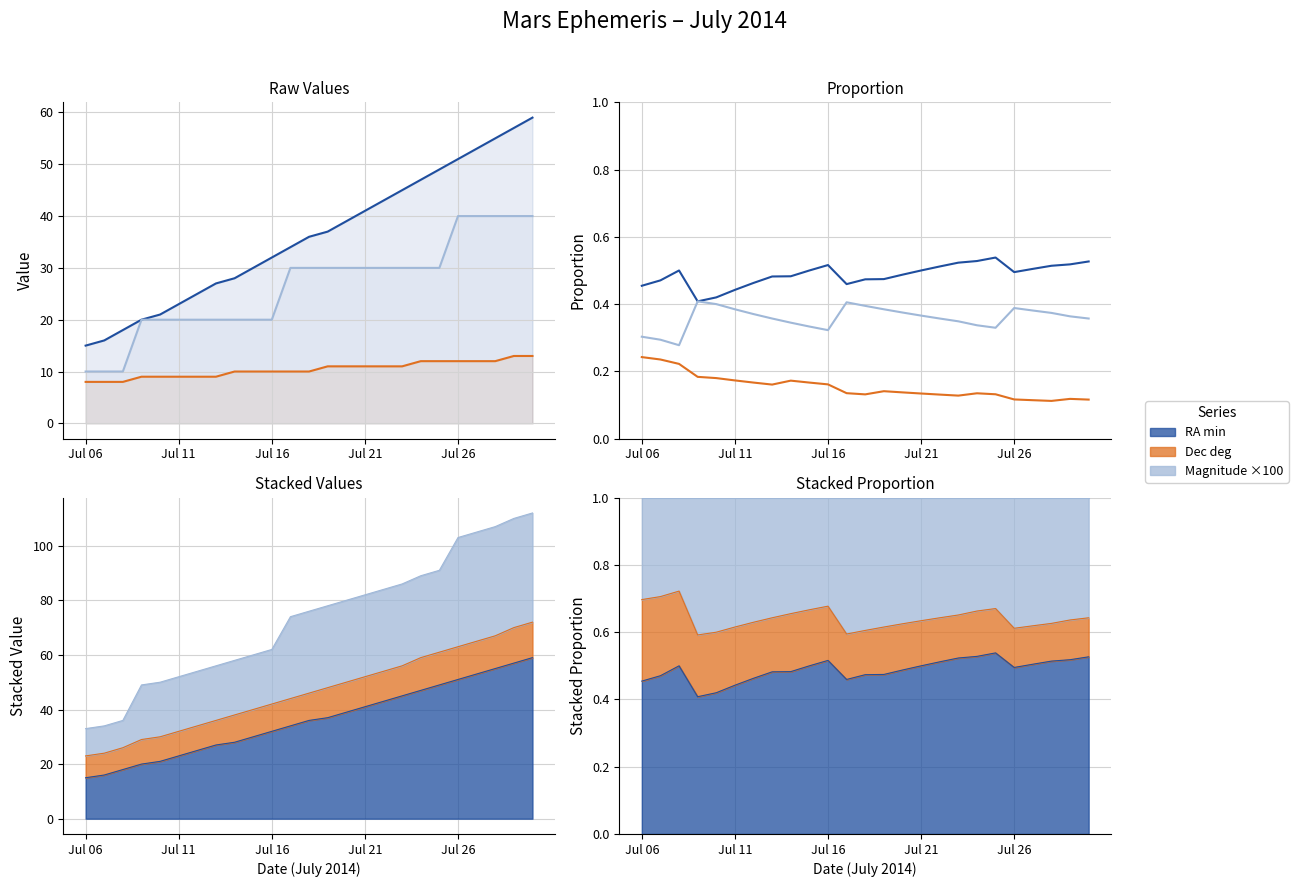

What is the approximate value of Dec deg at Jul 16?

0.2